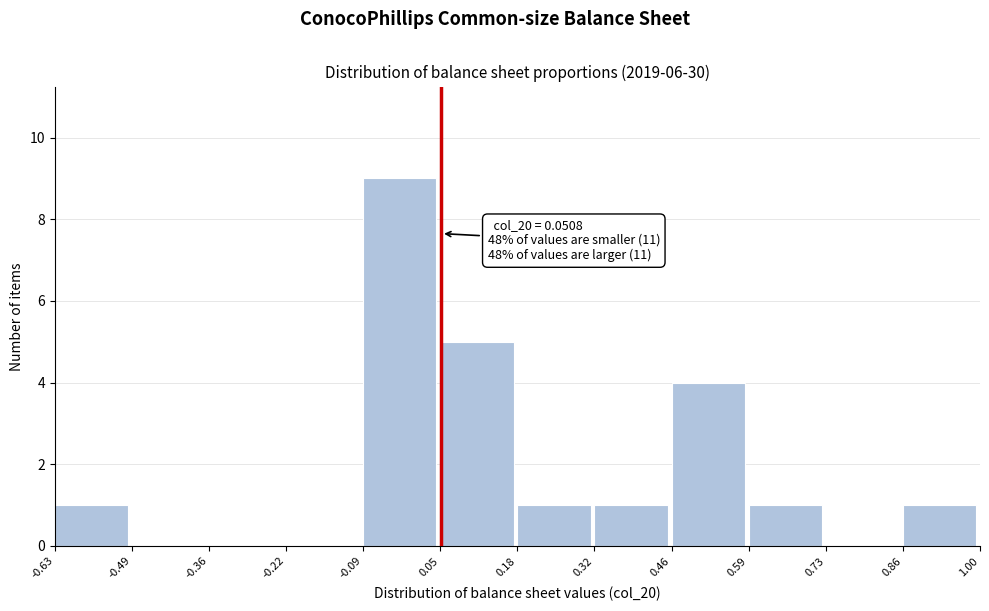

Over which range of the x-axis is the bar tallest?

-0.09 to 0.05